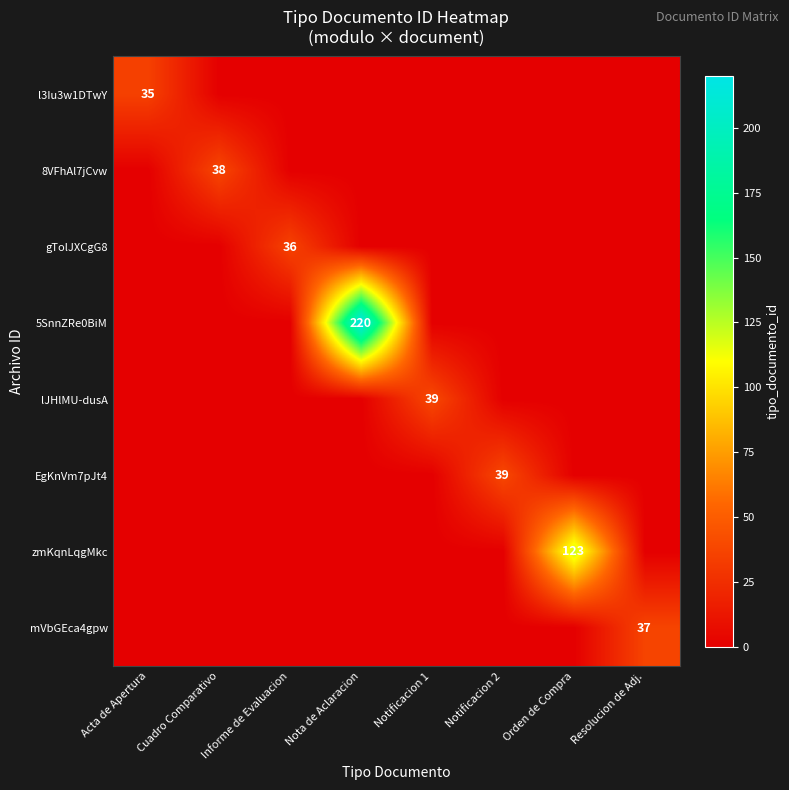

The l3Iu3w1DTwY series shows 35 at Acta de Apertura. True or false?

True